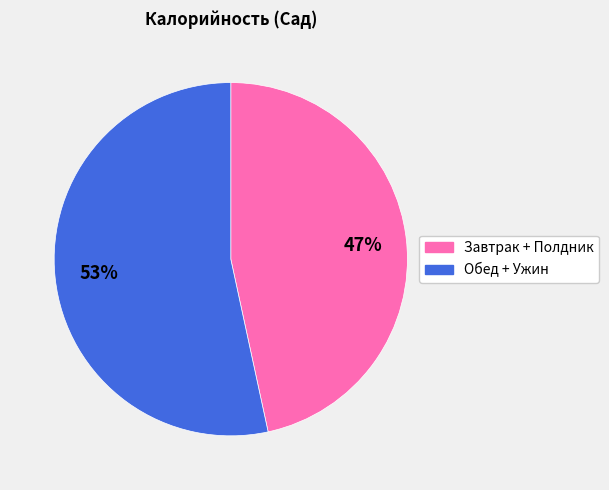

Is there a majority slice in this chart?

Yes